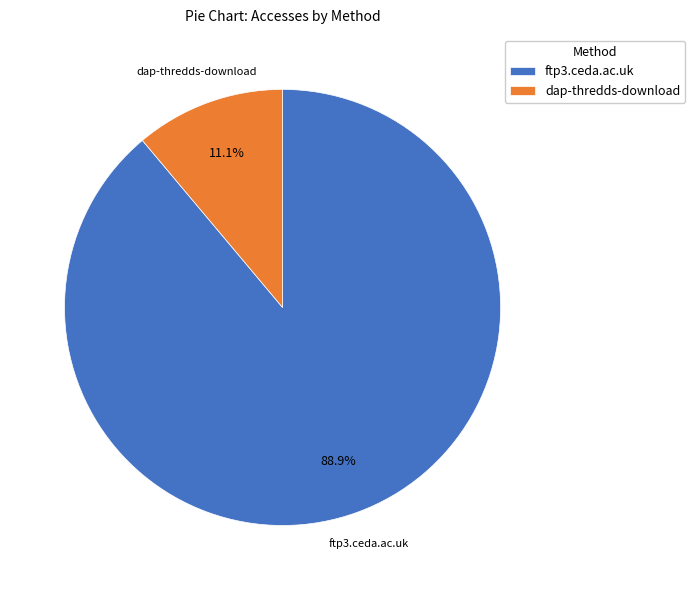

To the nearest percent, what is the difference between the largest and smallest slice percentages?

78%